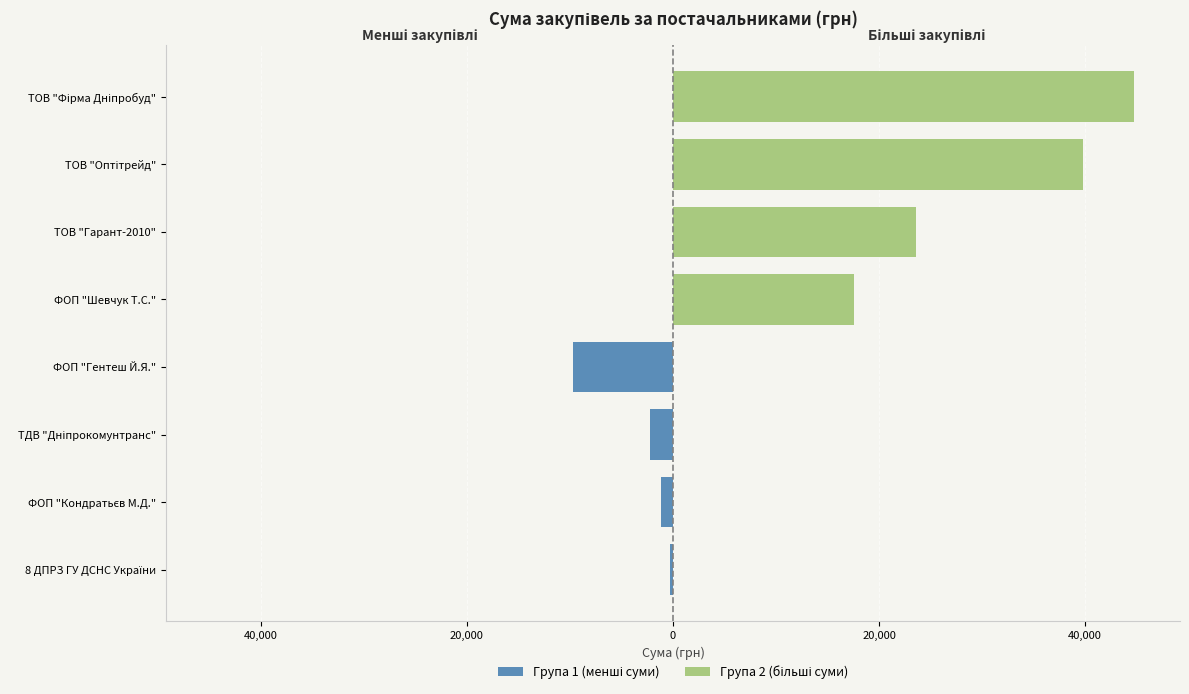

What is the average value of the Група 1 (менші суми) series?

-3361.9